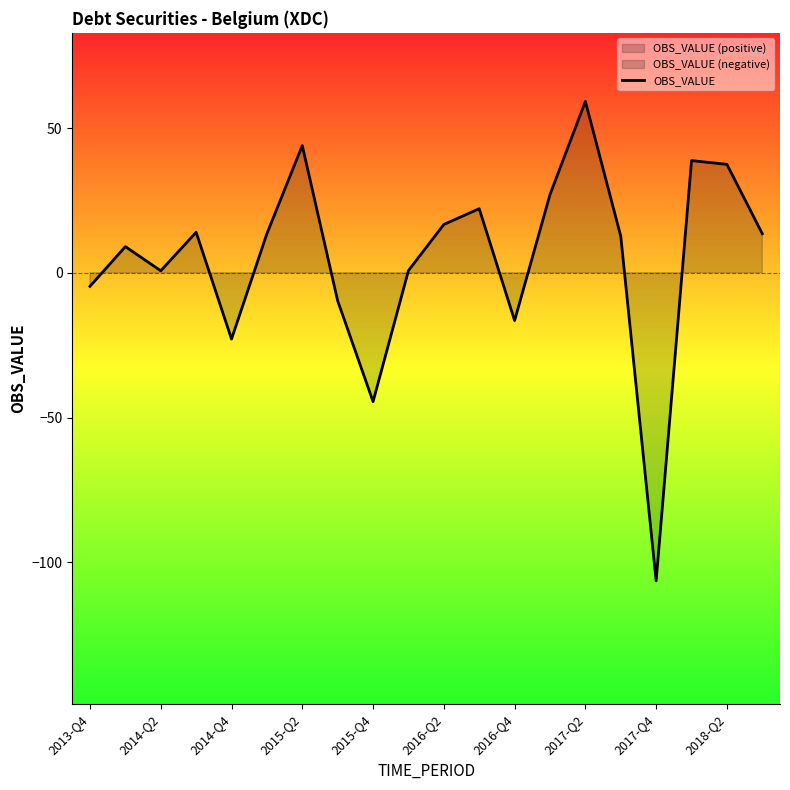

At which label does OBS_VALUE reach its peak?

2017-Q2